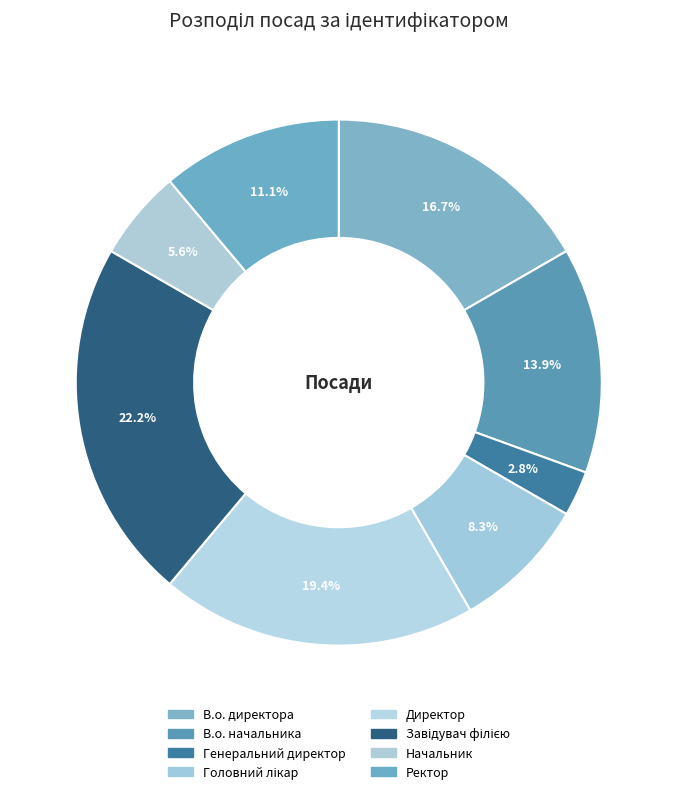

The Директор slice represents 8% of the pie. True or false?

False